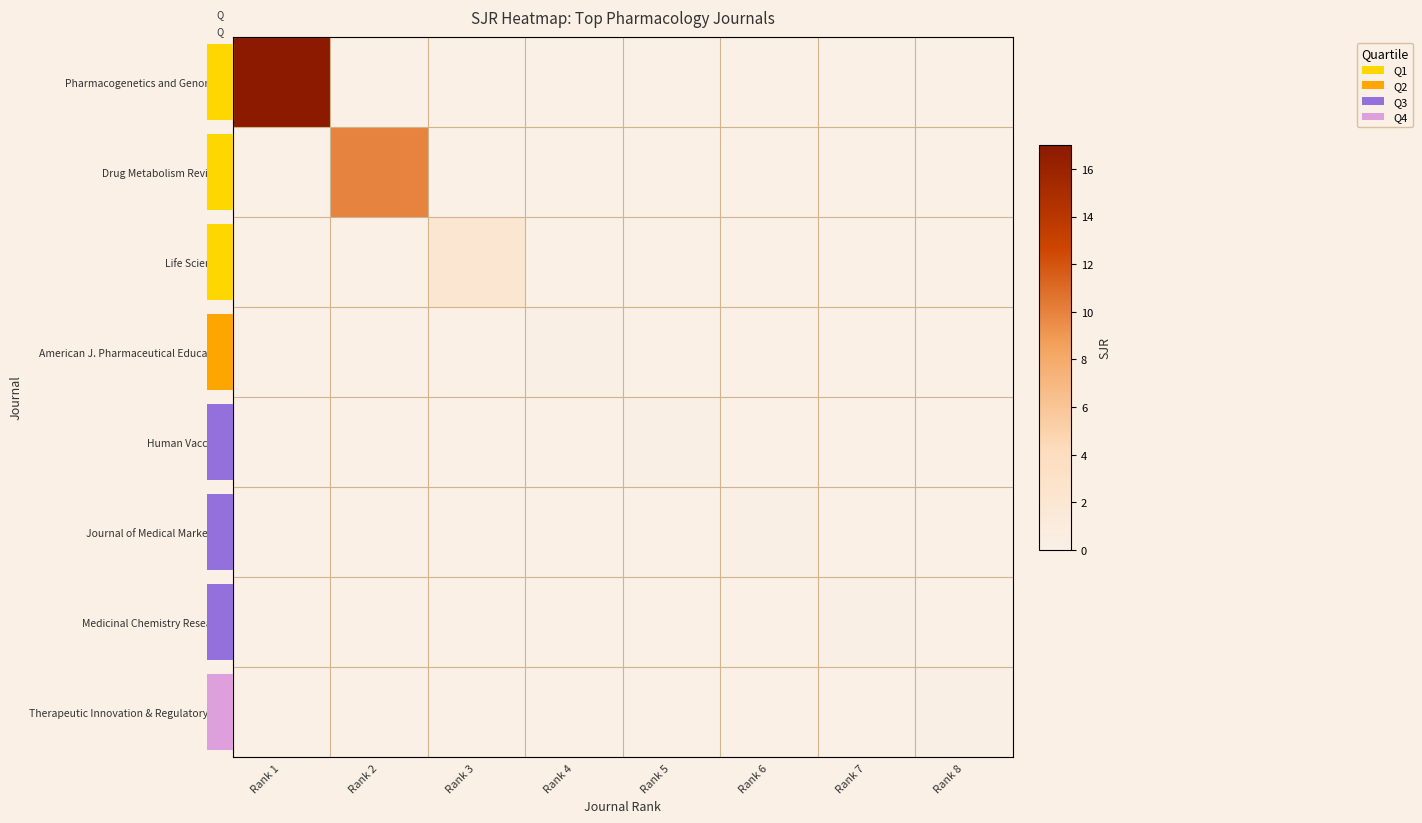

The value of Drug Metabolism Reviews at Rank 8 is 0.0. True or false?

True